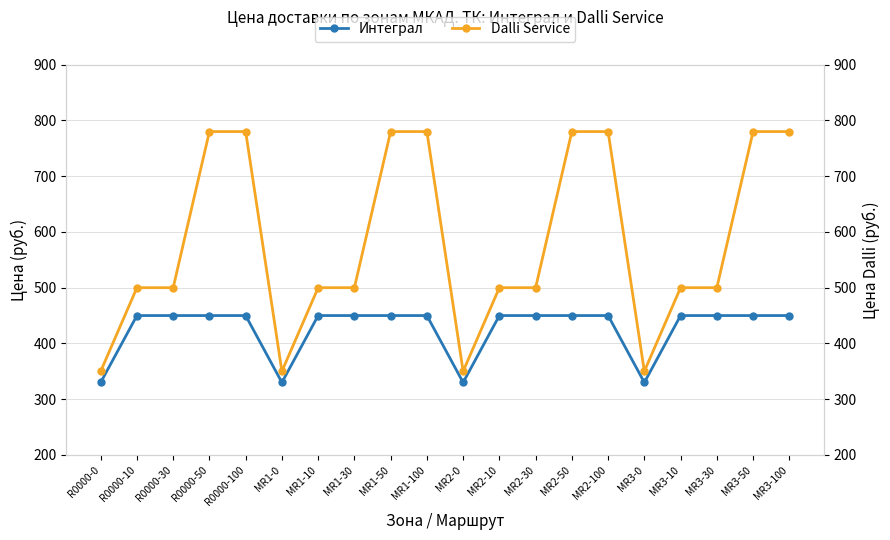

True or false: Интеграл and Dalli Service cross at least once.

False